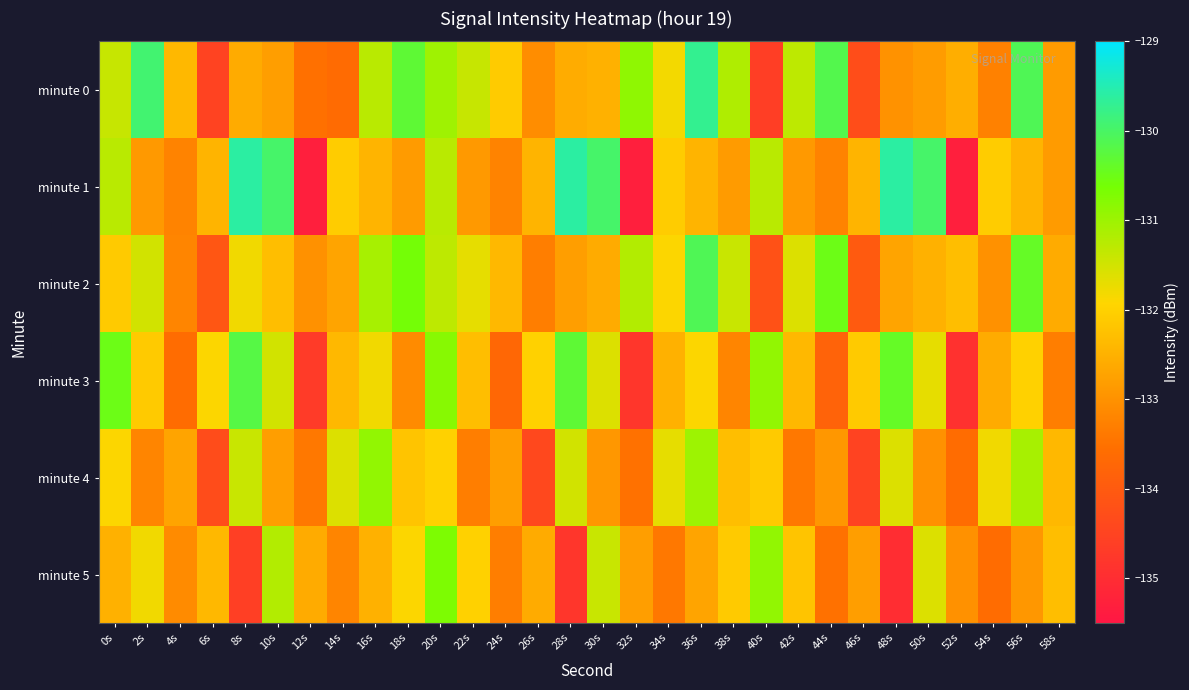

Rank the series by their maximum value, from lowest to highest.

minute 4, minute 5, minute 3, minute 2, minute 0, minute 1